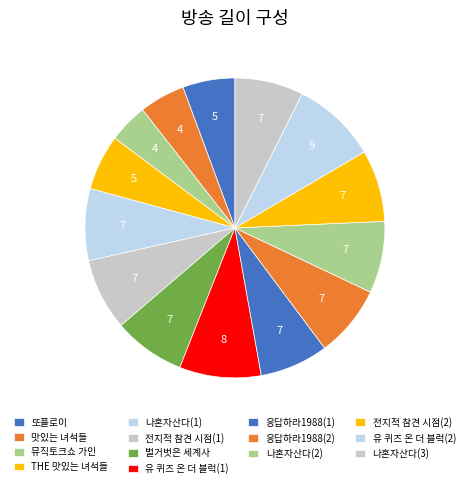

Count the number of slices in the pie.

14